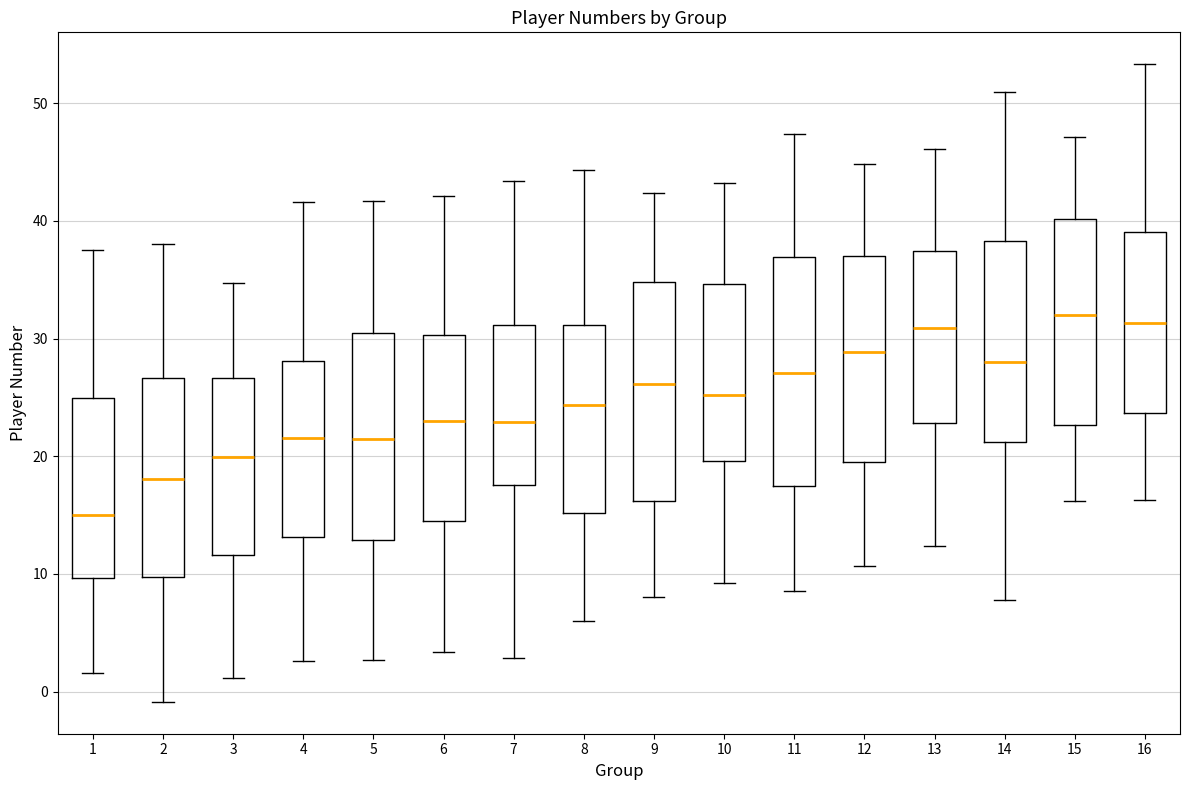

Reading left to right, transcribe this box plot: for each box, give where its median line is, the range the box spans, and where its two whiskers end, as read against the y-axis. The values are not printed on the chart, so give them approximately, as read against the axis.

1: median 15, box 10 to 25, whiskers 2 to 38
2: median 18, box 10 to 27, whiskers -1 to 38
3: median 20, box 12 to 27, whiskers 1 to 35
4: median 22, box 13 to 28, whiskers 3 to 42
5: median 21, box 13 to 30, whiskers 3 to 42
6: median 23, box 15 to 30, whiskers 3 to 42
7: median 23, box 18 to 31, whiskers 3 to 43
8: median 24, box 15 to 31, whiskers 6 to 44
9: median 26, box 16 to 35, whiskers 8 to 42
10: median 25, box 20 to 35, whiskers 9 to 43
11: median 27, box 17 to 37, whiskers 9 to 47
12: median 29, box 19 to 37, whiskers 11 to 45
13: median 31, box 23 to 37, whiskers 12 to 46
14: median 28, box 21 to 38, whiskers 8 to 51
15: median 32, box 23 to 40, whiskers 16 to 47
16: median 31, box 24 to 39, whiskers 16 to 53